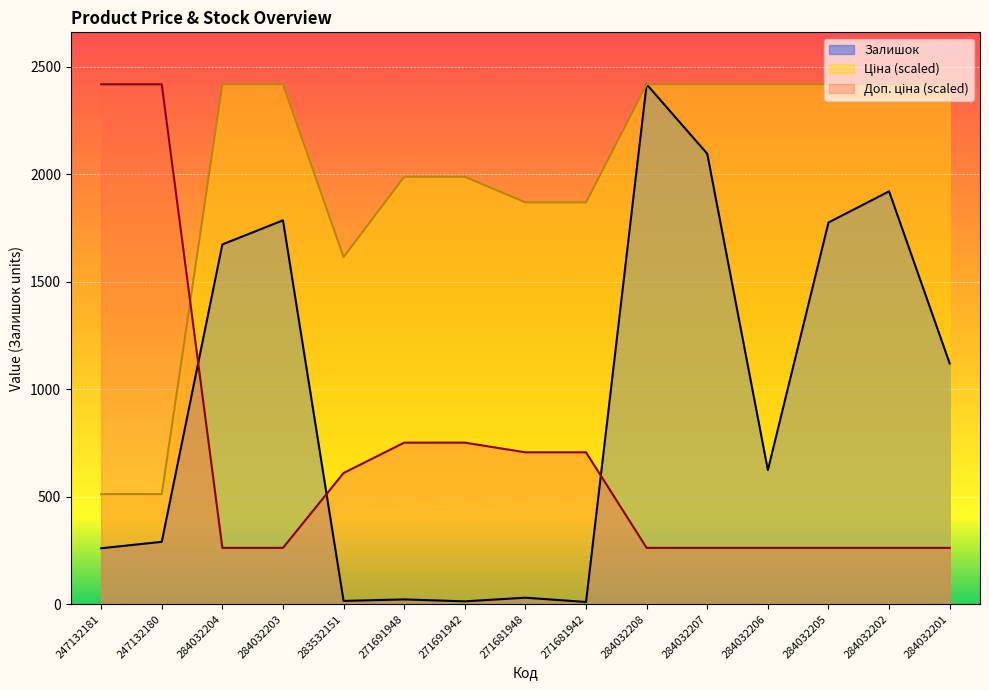

Count the number of data series in this chart.

3